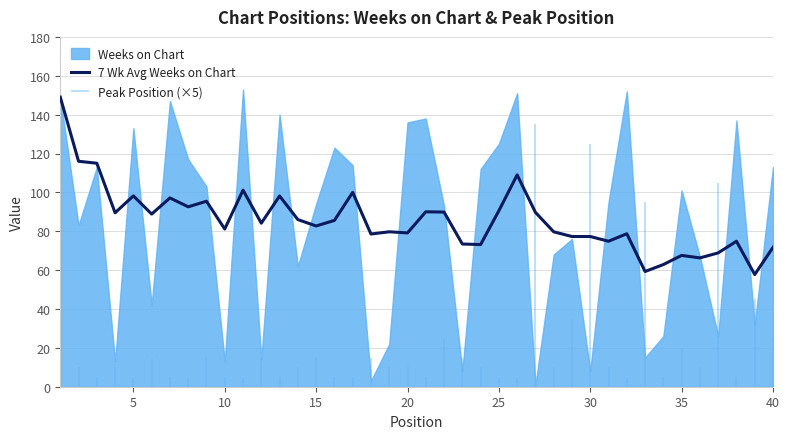

Is it true that 7 Wk Avg Weeks on Chart equals 48.5 at 30?

False